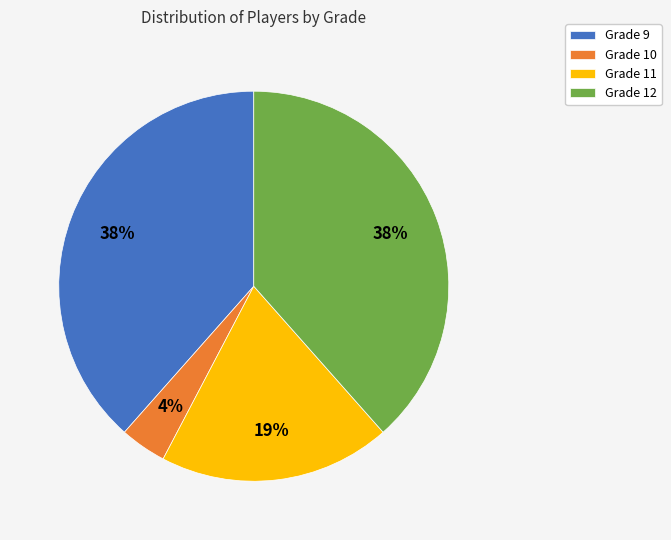

Is there a majority slice in this chart?

No